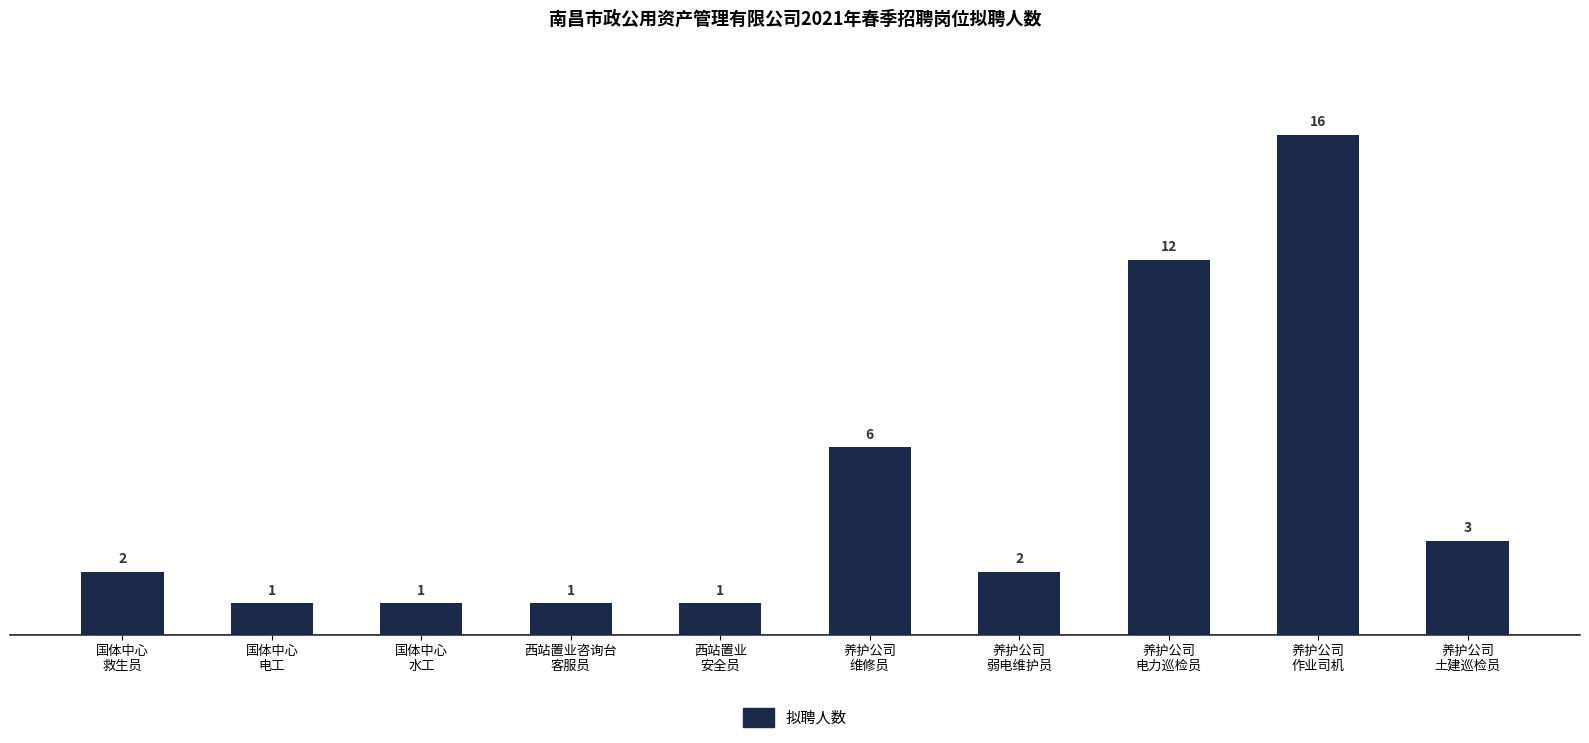

What is the difference between the maximum and minimum values?

15